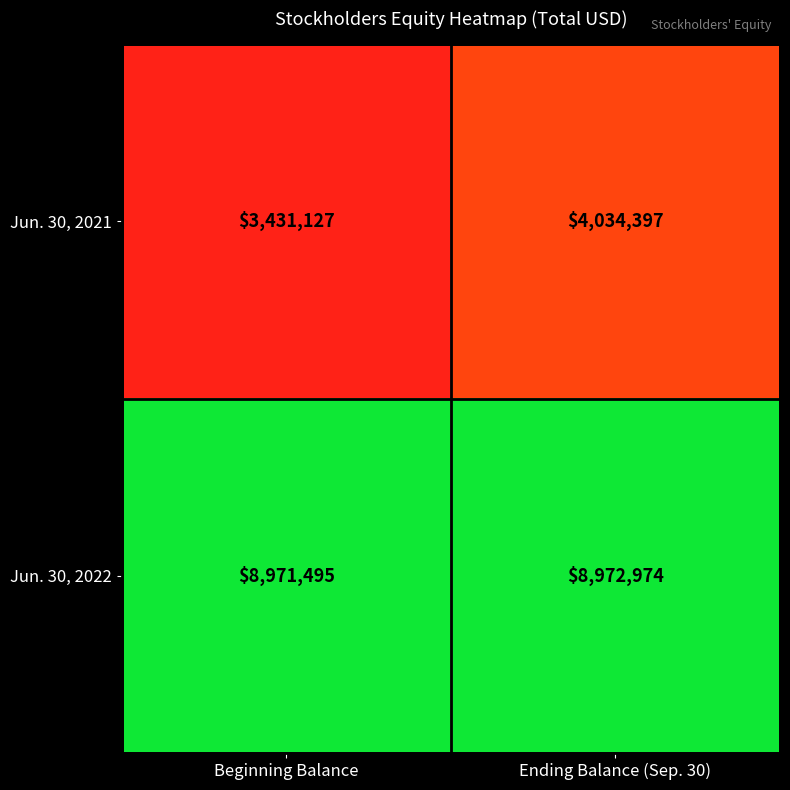

What is the greatest value displayed?

8972974